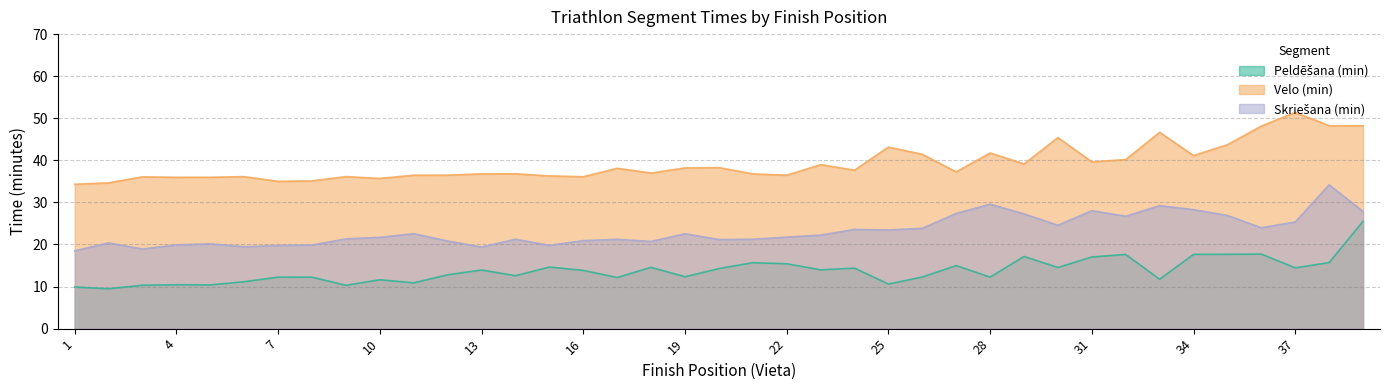

Is the value of Peldēšana (min) at 10 greater than the value of Velo (min) at 29?

No